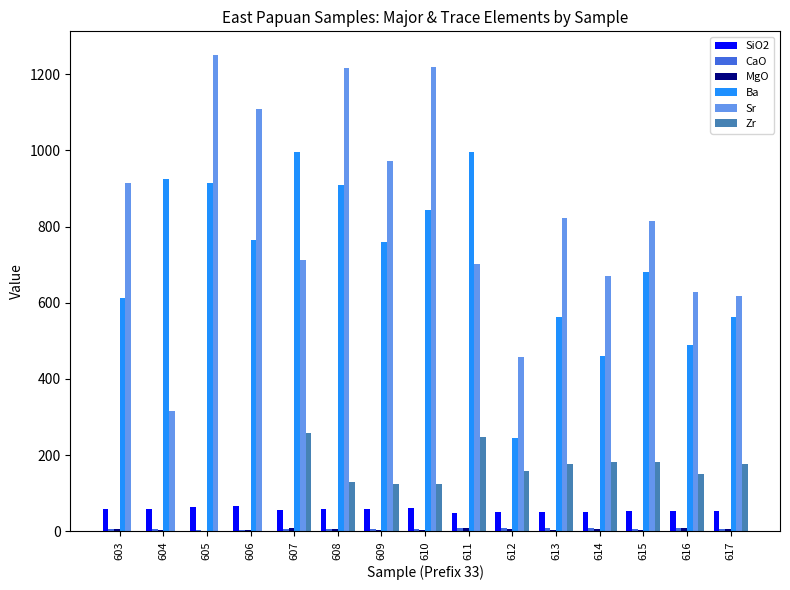

What is the average value of the Zr series?

127.2